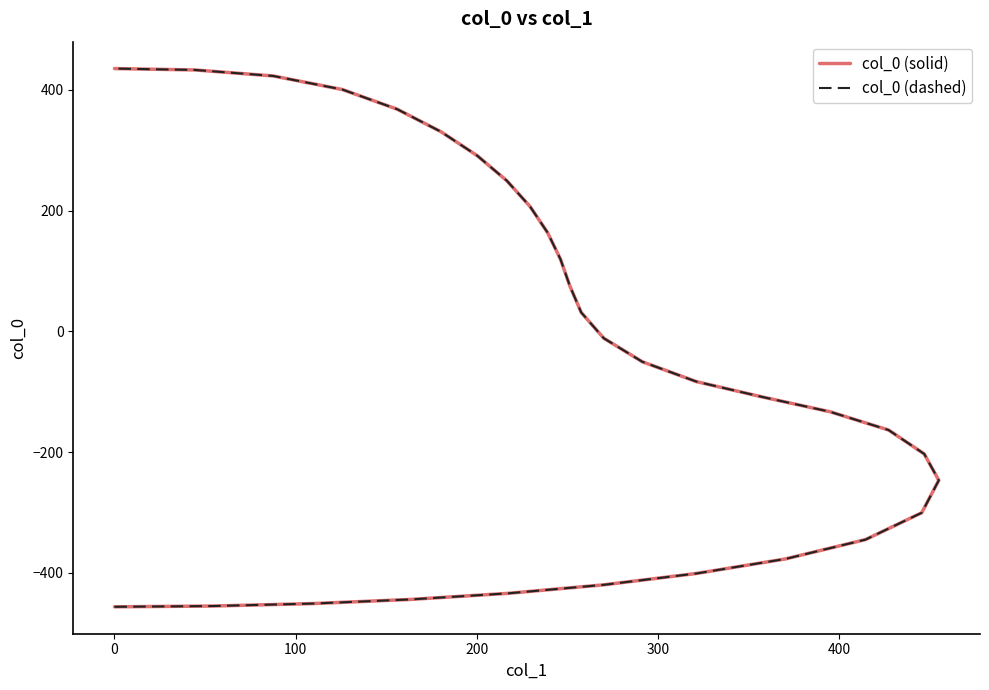

How many data points in col_0 (solid) are above -83?

15